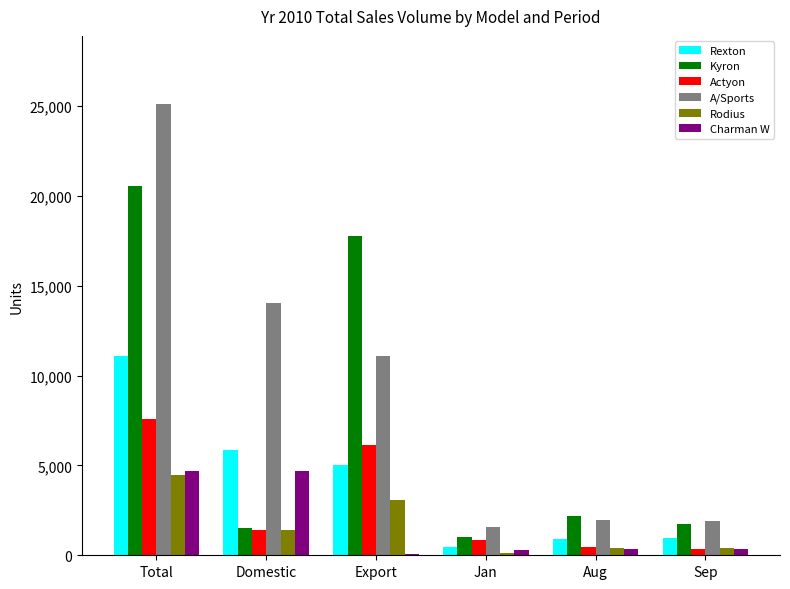

At which category is the sum across all series the highest?

Total